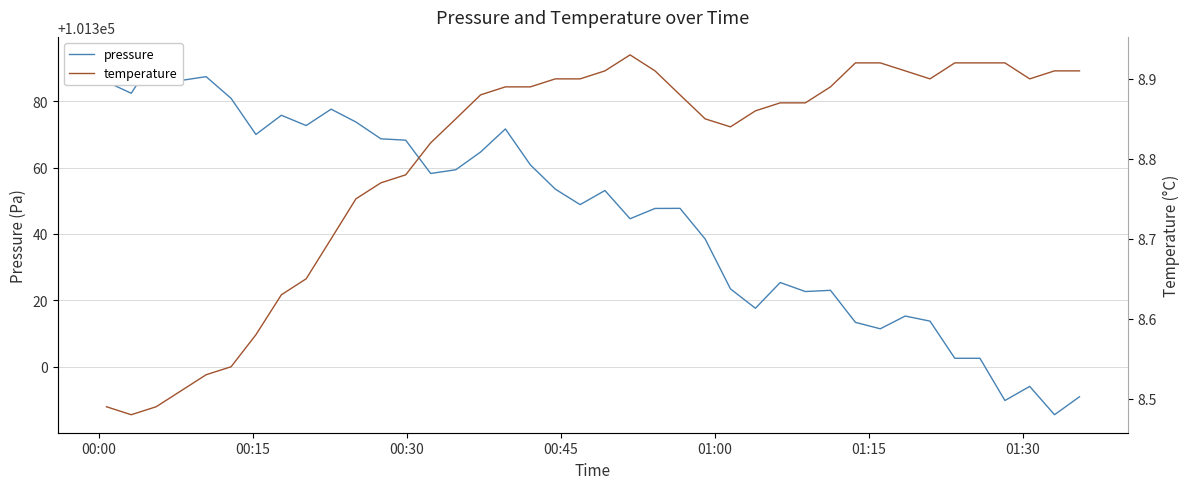

How many interior local valleys does the temperature series have?

4